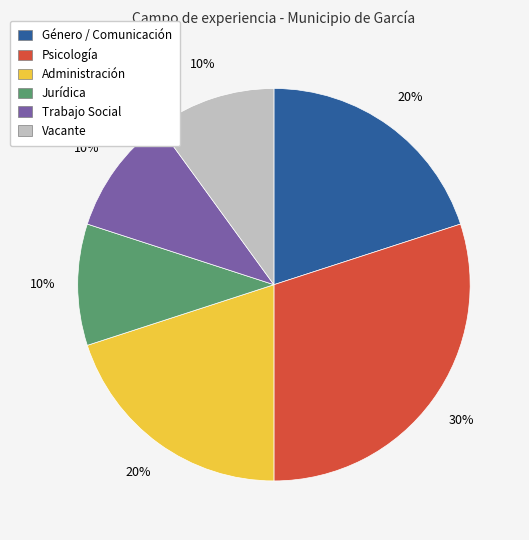

Do Vacante and Jurídica together represent more than half of the pie?

No